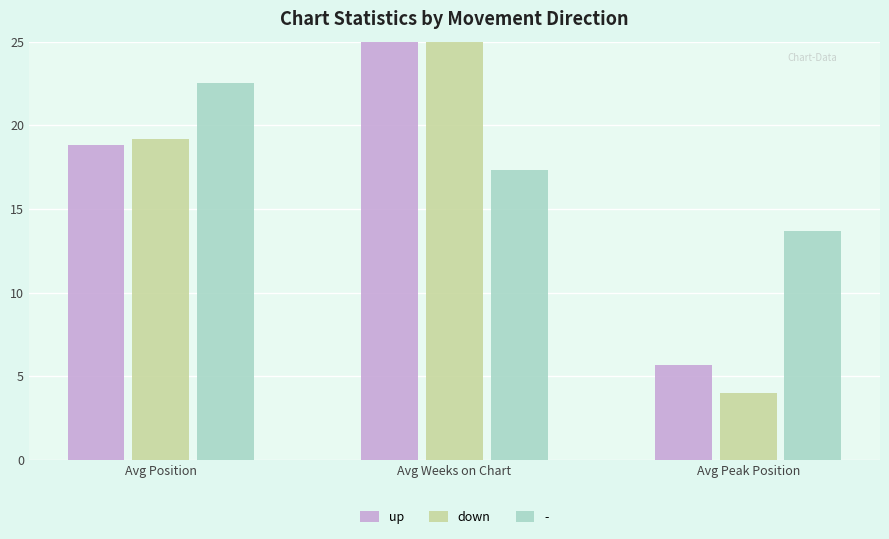

Does the chart contain stacked bars?

No